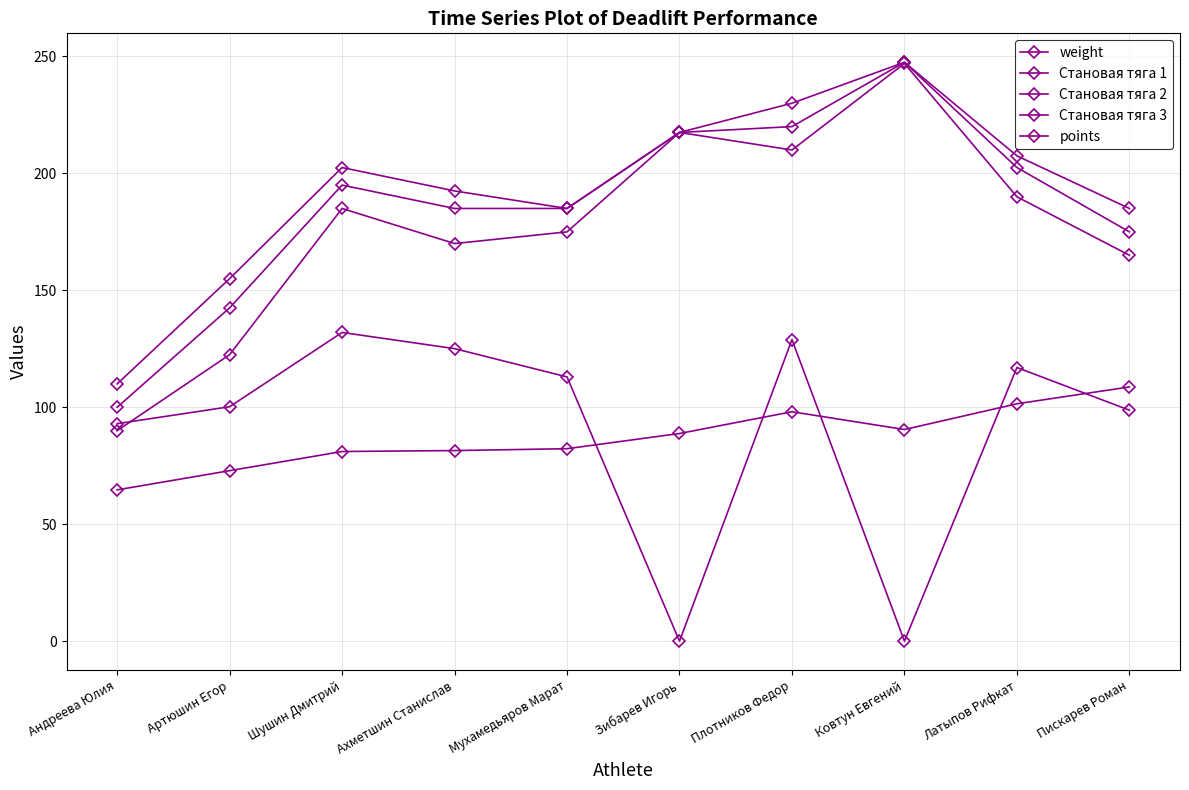

Reading right to left, what are all the values shown in this chart?

weight: Пискарев Роман=108.7	Латыпов Рифкат=101.5	Ковтун Евгений=90.5	Плотников Федор=98.1	Зибарев Игорь=88.8	Мухамедьяров Марат=82.3	Ахметшин Станислав=81.5	Шушин Дмитрий=81.1	Артюшин Егор=72.9	Андреева Юлия=64.7
Становая тяга 1: Пискарев Роман=165.0	Латыпов Рифкат=190.0	Ковтун Евгений=247.0	Плотников Федор=210.0	Зибарев Игорь=217.5	Мухамедьяров Марат=175.0	Ахметшин Станислав=170.0	Шушин Дмитрий=185.0	Артюшин Егор=122.5	Андреева Юлия=90.0
Становая тяга 2: Пискарев Роман=175.0	Латыпов Рифкат=202.5	Ковтун Евгений=247.5	Плотников Федор=220.0	Зибарев Игорь=217.5	Мухамедьяров Марат=185.0	Ахметшин Станислав=185.0	Шушин Дмитрий=195.0	Артюшин Егор=142.5	Андреева Юлия=100.0
Становая тяга 3: Пискарев Роман=185.0	Латыпов Рифкат=207.5	Ковтун Евгений=247.5	Плотников Федор=230.0	Зибарев Игорь=217.5	Мухамедьяров Марат=185.0	Ахметшин Станислав=192.5	Шушин Дмитрий=202.5	Артюшин Егор=155.0	Андреева Юлия=110.0
points: Пискарев Роман=98.8	Латыпов Рифкат=117.0	Ковтун Евгений=0.0	Плотников Федор=129.0	Зибарев Игорь=0.0	Мухамедьяров Марат=113.0	Ахметшин Станислав=125.1	Шушин Дмитрий=132.0	Артюшин Егор=100.2	Андреева Юлия=93.0